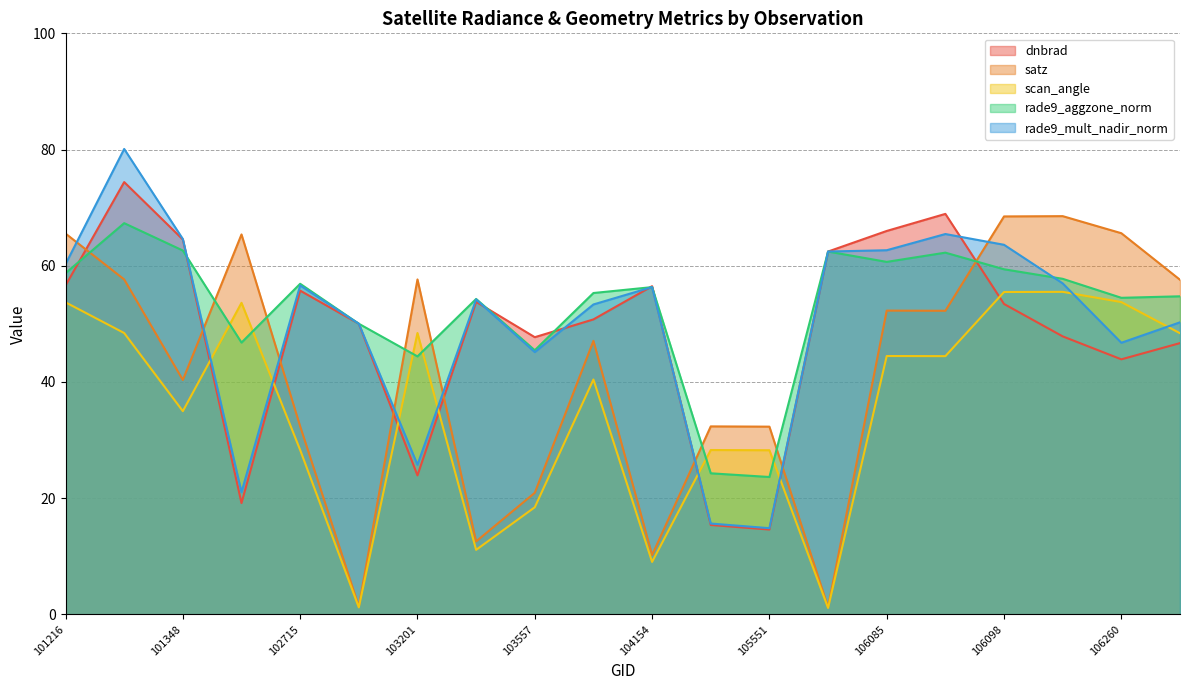

What is the difference between the second highest and second lowest values in the rade9_aggzone_norm series?

38.3